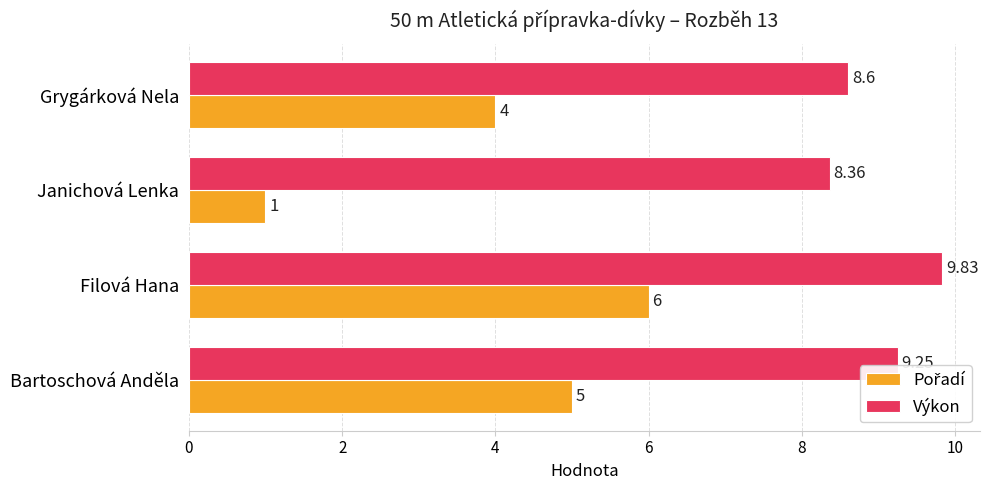

At how many categories does at least one series exceed 7?

4